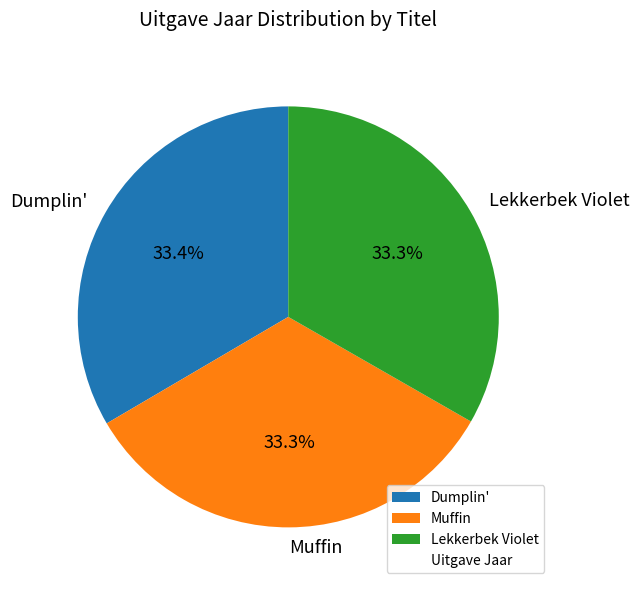

To the nearest percent, what percentage of the pie is Lekkerbek Violet?

33%